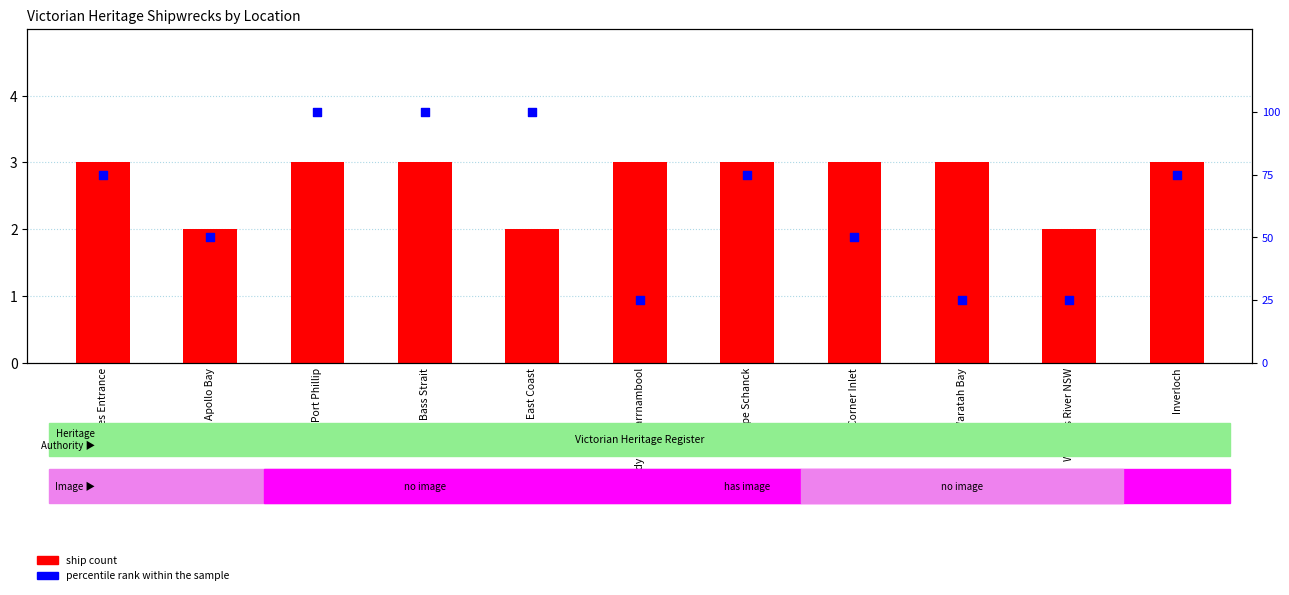

Is the value of ship count at Inverloch greater than the value of percentile rank within the sample at Apollo Bay?

No